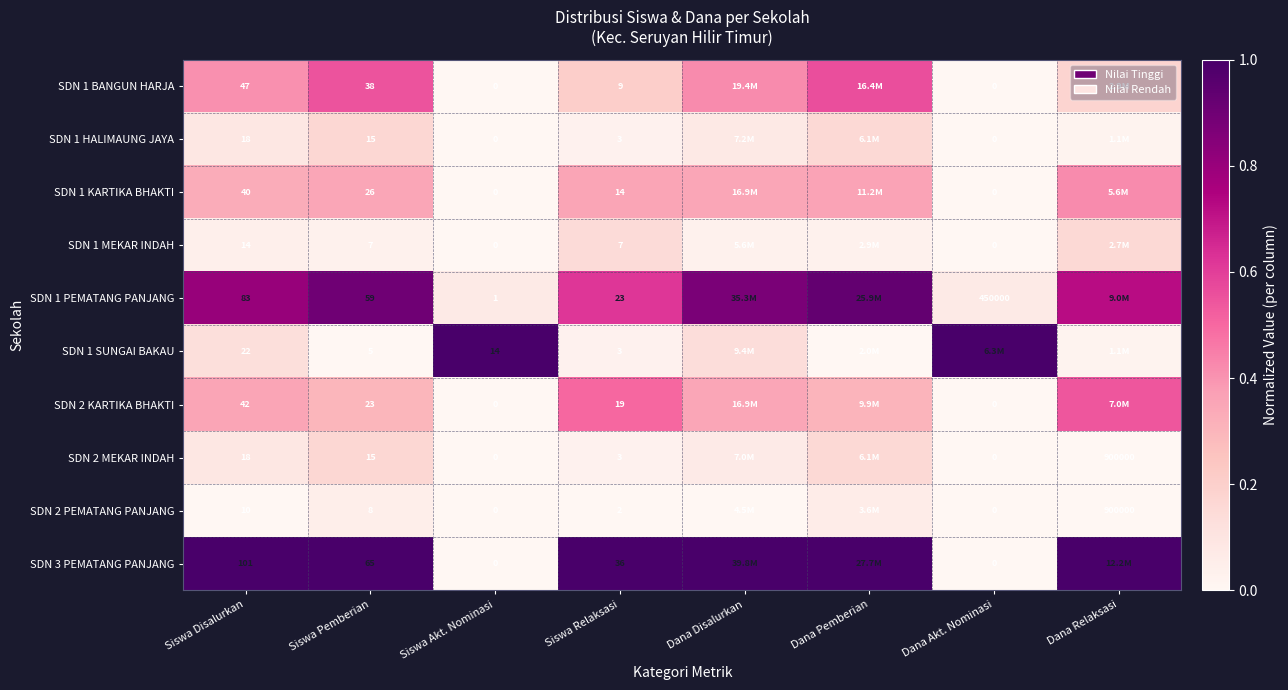

At which category does the chart reach its minimum across all series?

Siswa Akt. Nominasi